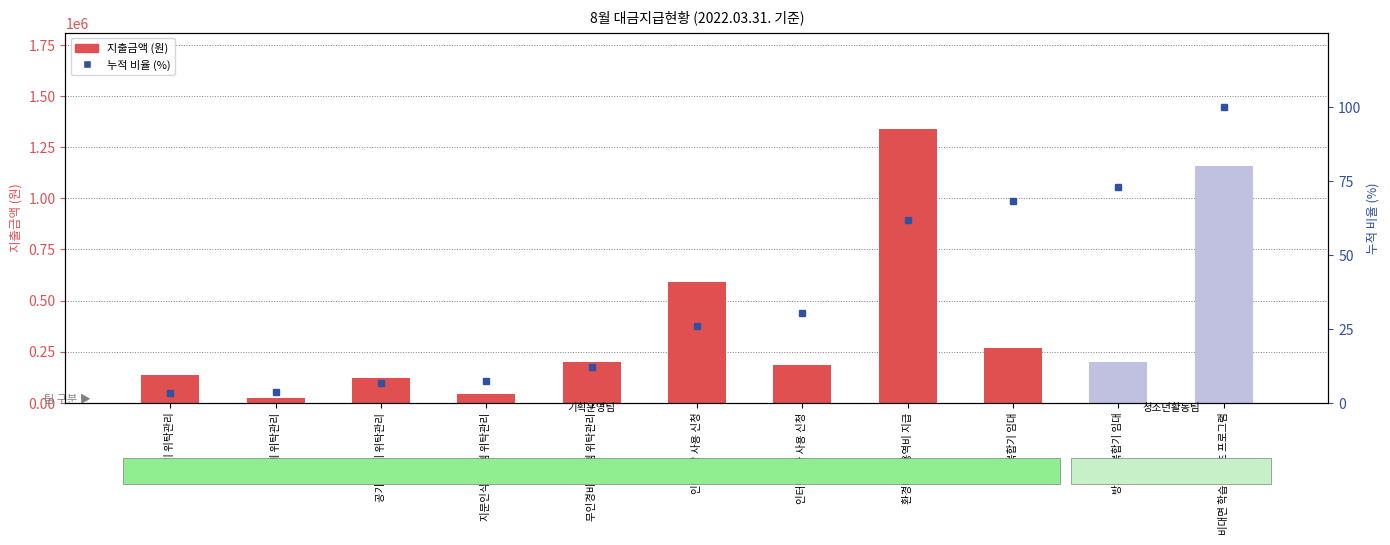

Which label corresponds to the smallest value in the chart?

정수기 위탁관리